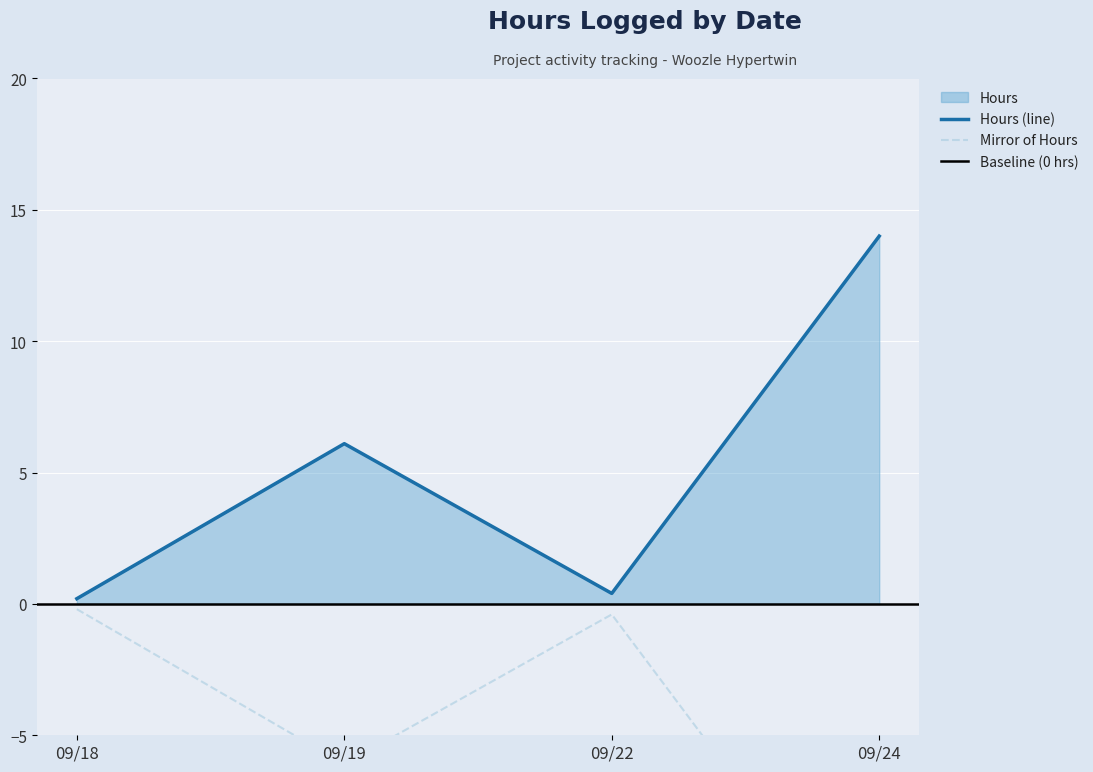

True or false: Hours (line) has a value of 0.4 at 09/22.

True